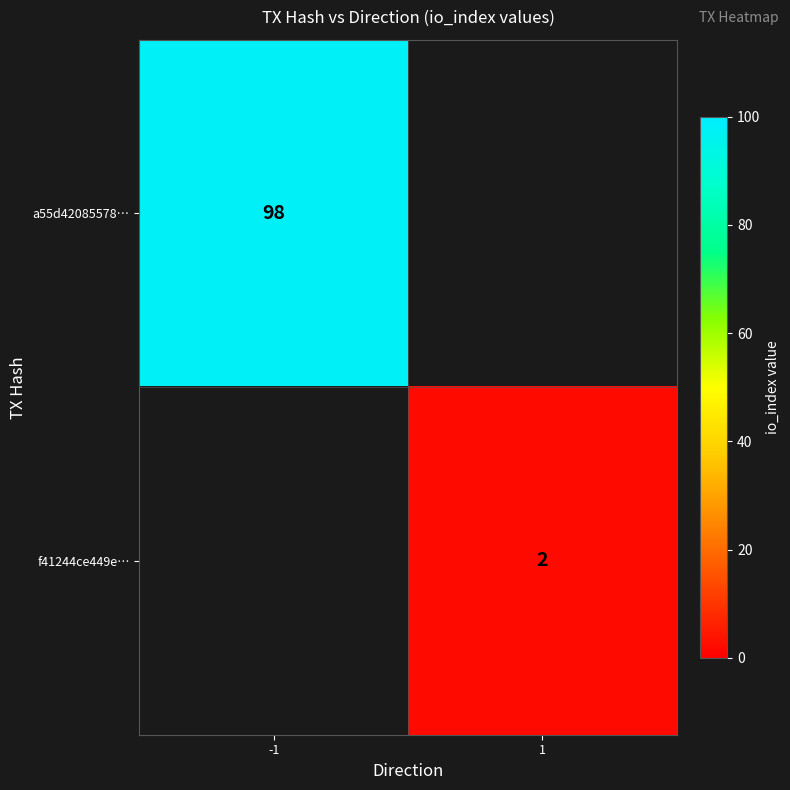

Which label corresponds to the smallest value in the chart?

1